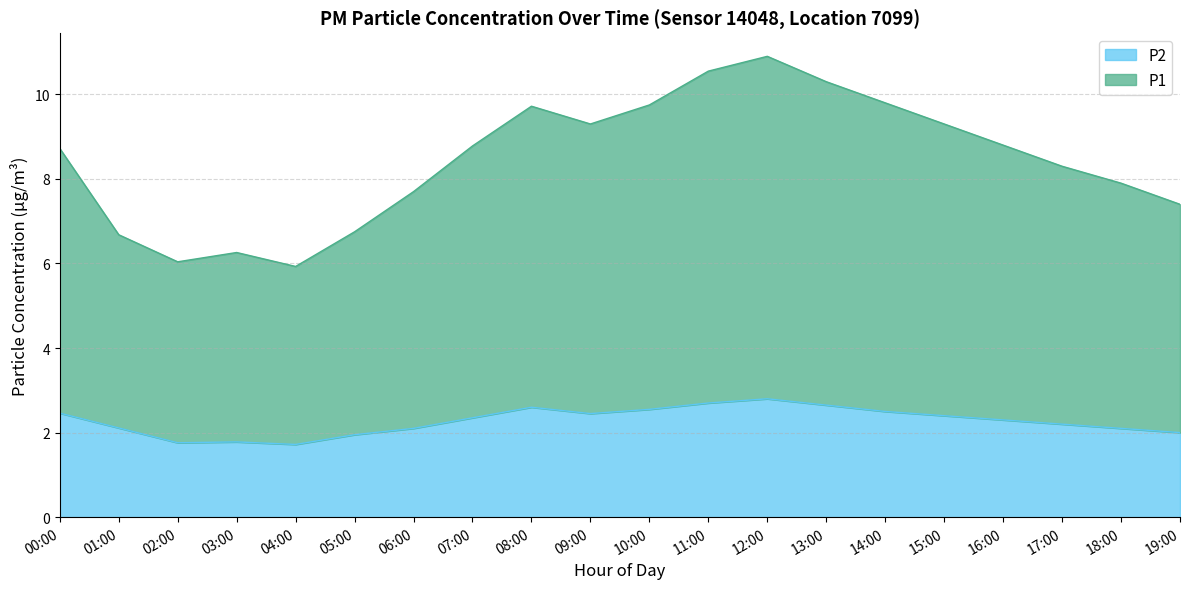

What is the difference between the P2 values at 19:00 and 00:00?

0.5